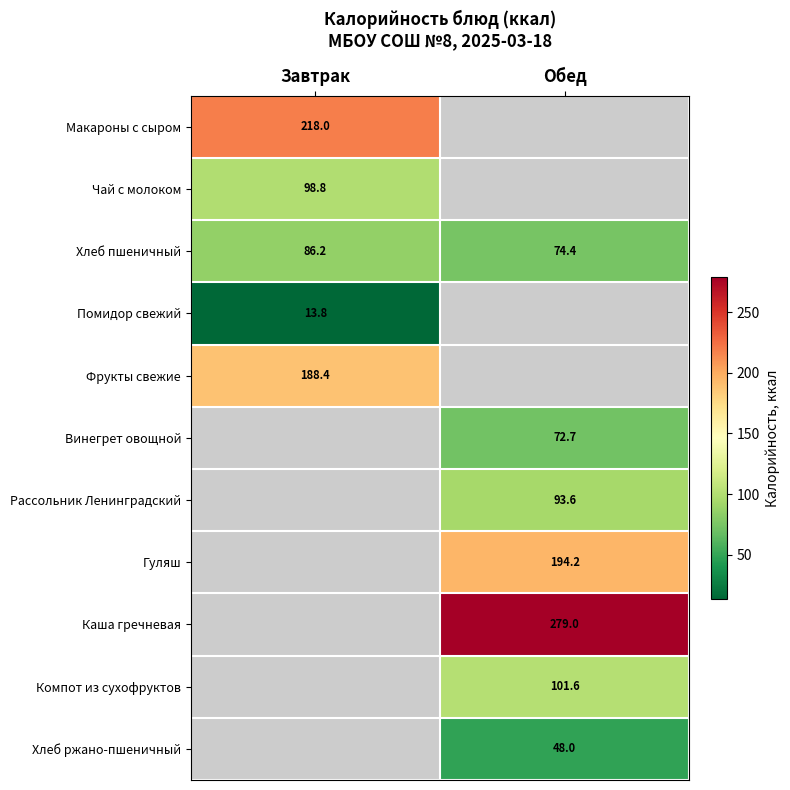

What is the difference between the Хлеб пшеничный values at Завтрак and Обед?

11.8